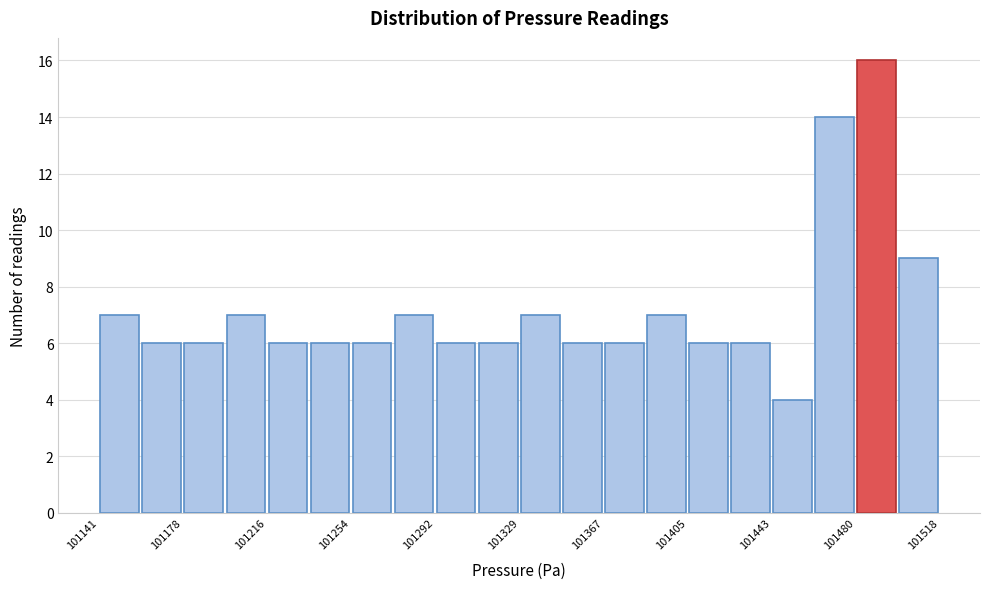

Around what value on the x-axis is the tallest bar? Give the approximate position of its centre, as read against the axis.

101490